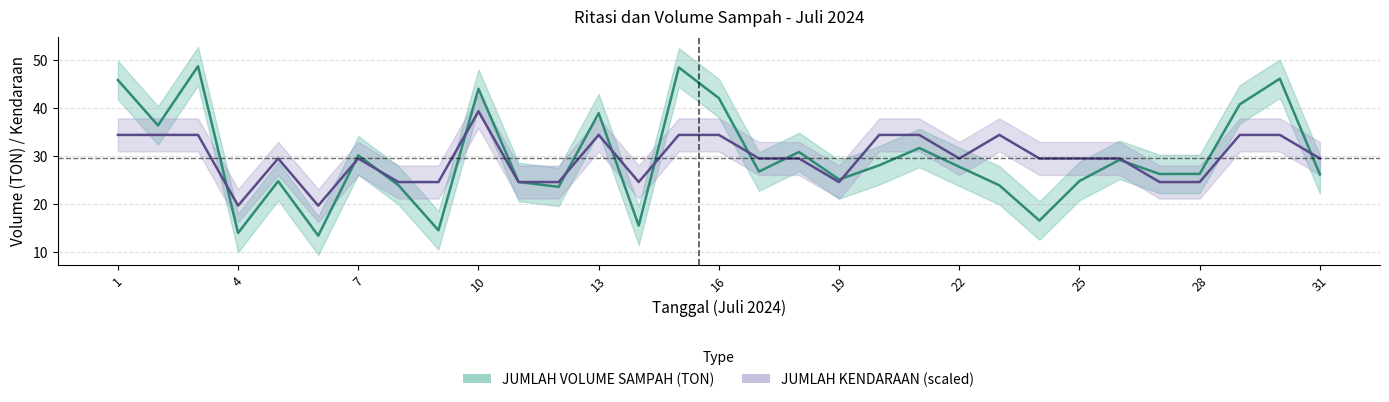

Which series has the widest spread of values?

JUMLAH VOLUME SAMPAH (TON)